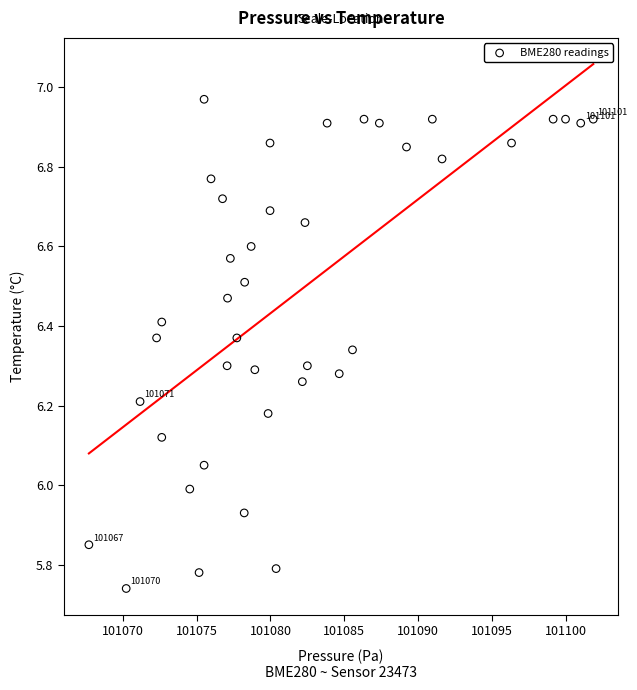

How many data points are displayed?

40